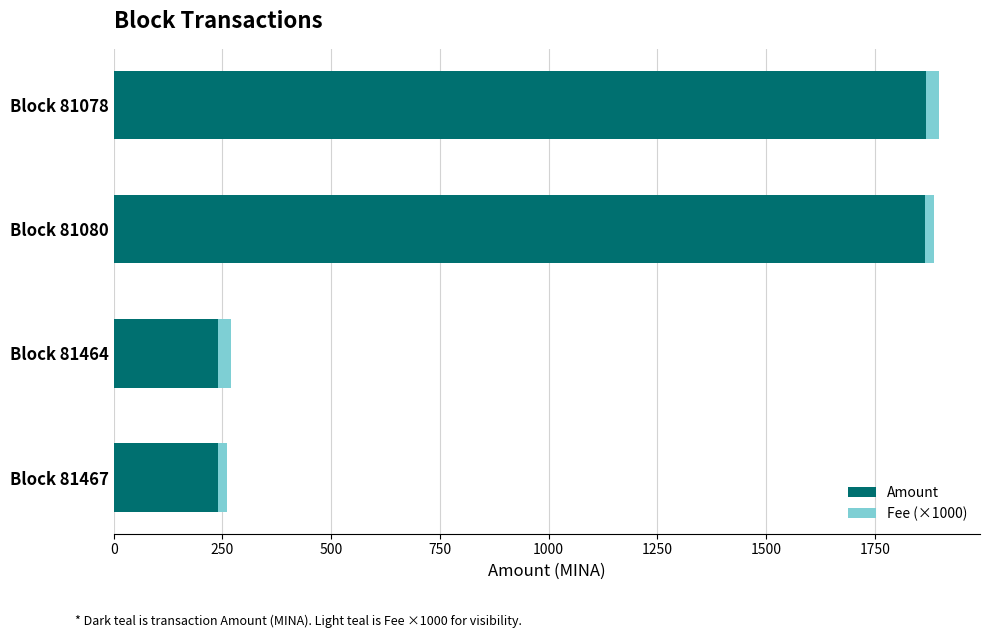

What is the maximum value for Amount?

1866.8